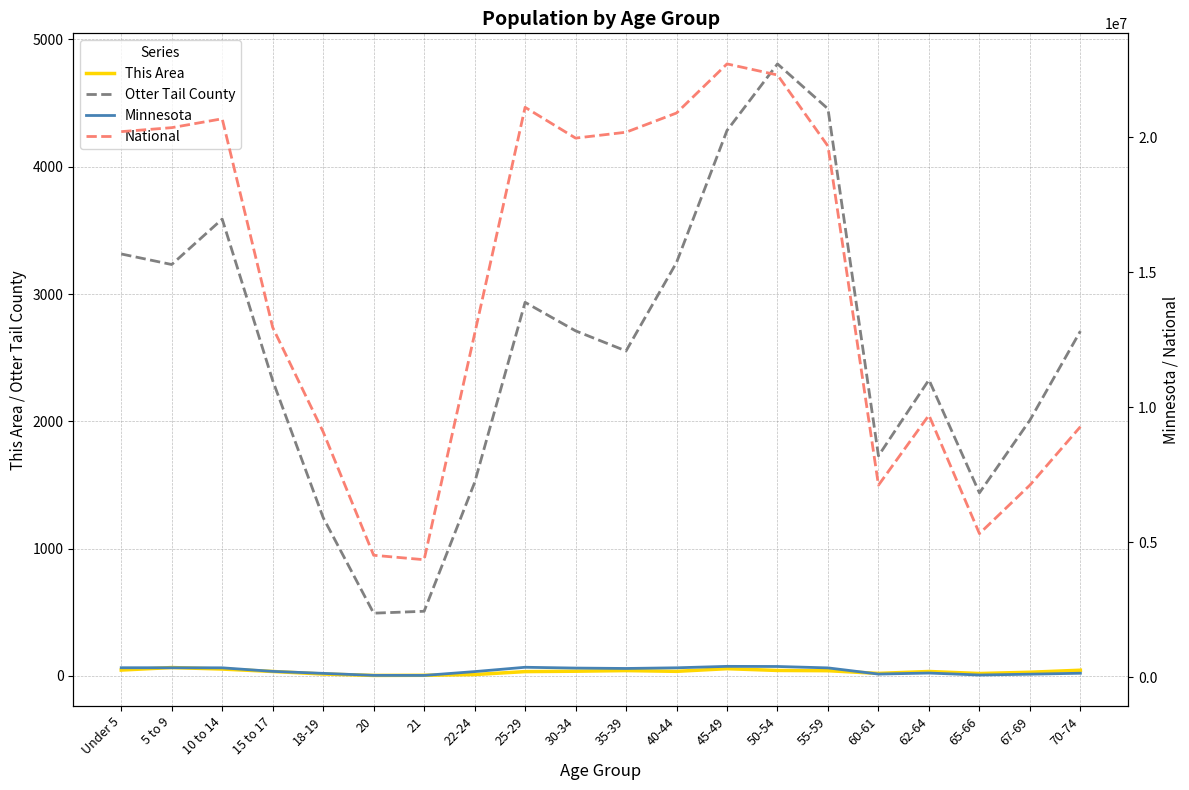

True or false: National and Minnesota intersect in this chart.

False